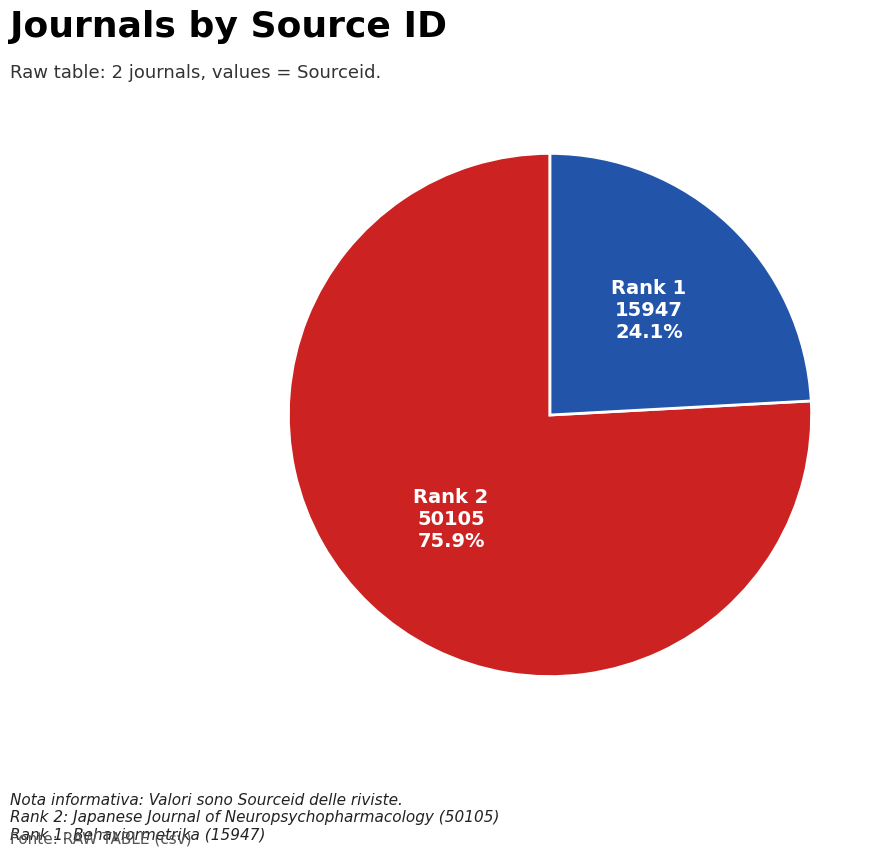

Is there a majority slice in this chart?

Yes